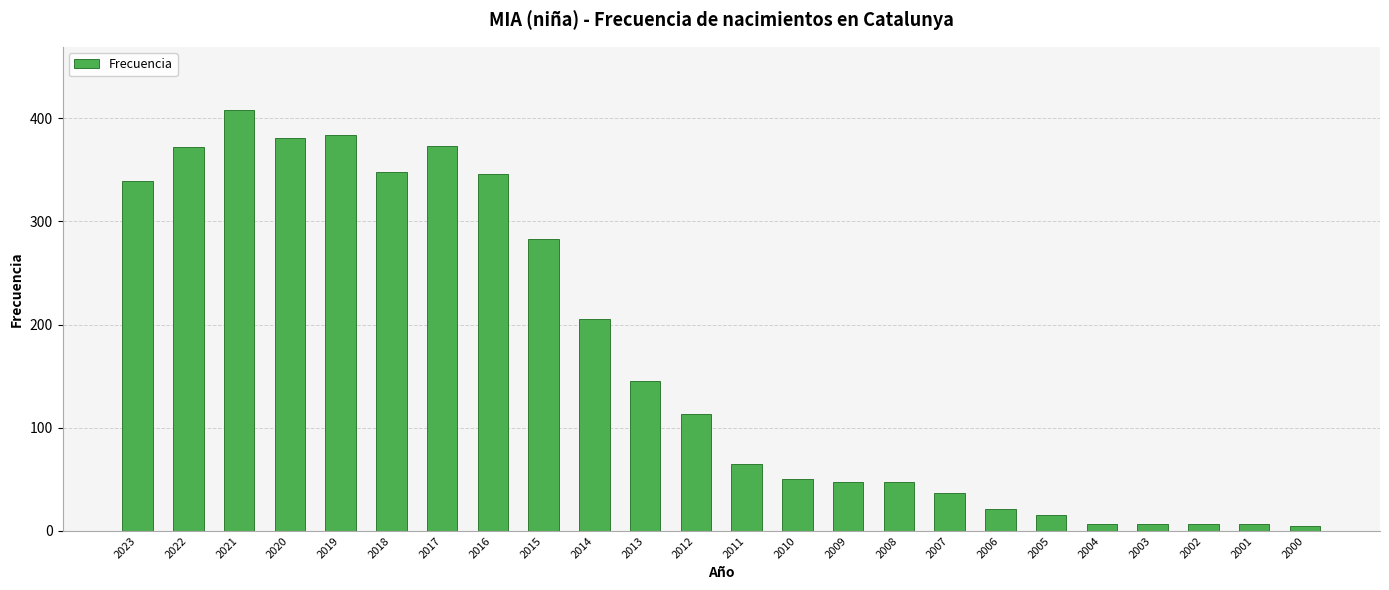

Is it true that the value at 2010 is 50?

True